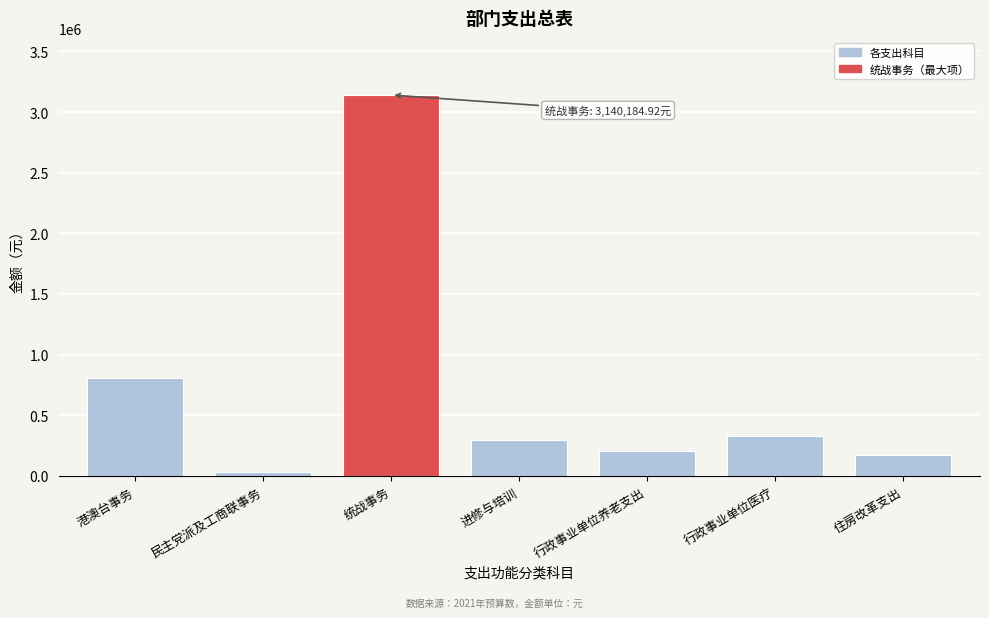

Reading left to right, what are all the values shown in this chart?

港澳台事务=810000.0	民主党派及工商联事务=30000.0	统战事务=3140184.9	进修与培训=300000.0	行政事业单位养老支出=207594.6	行政事业单位医疗=331468.6	住房改革支出=174343.9